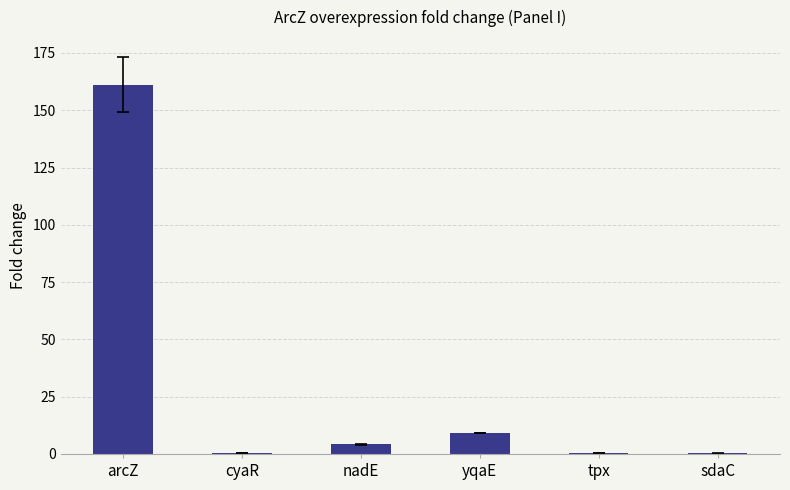

Where is the data nearest to the value 80?

yqaE